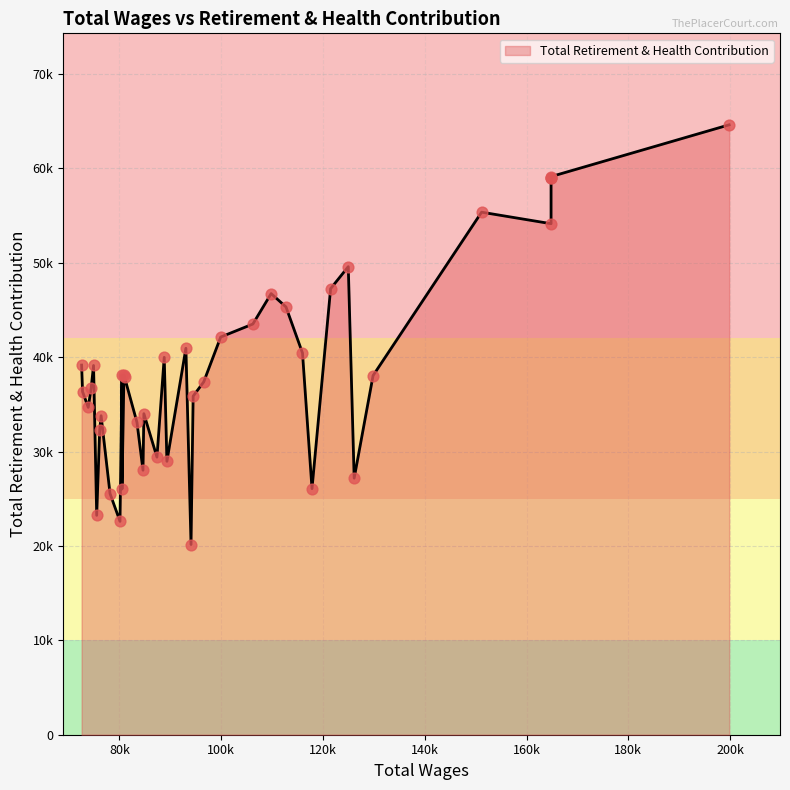

What is the change in value from 121505.28 to 72759.0?

-10908